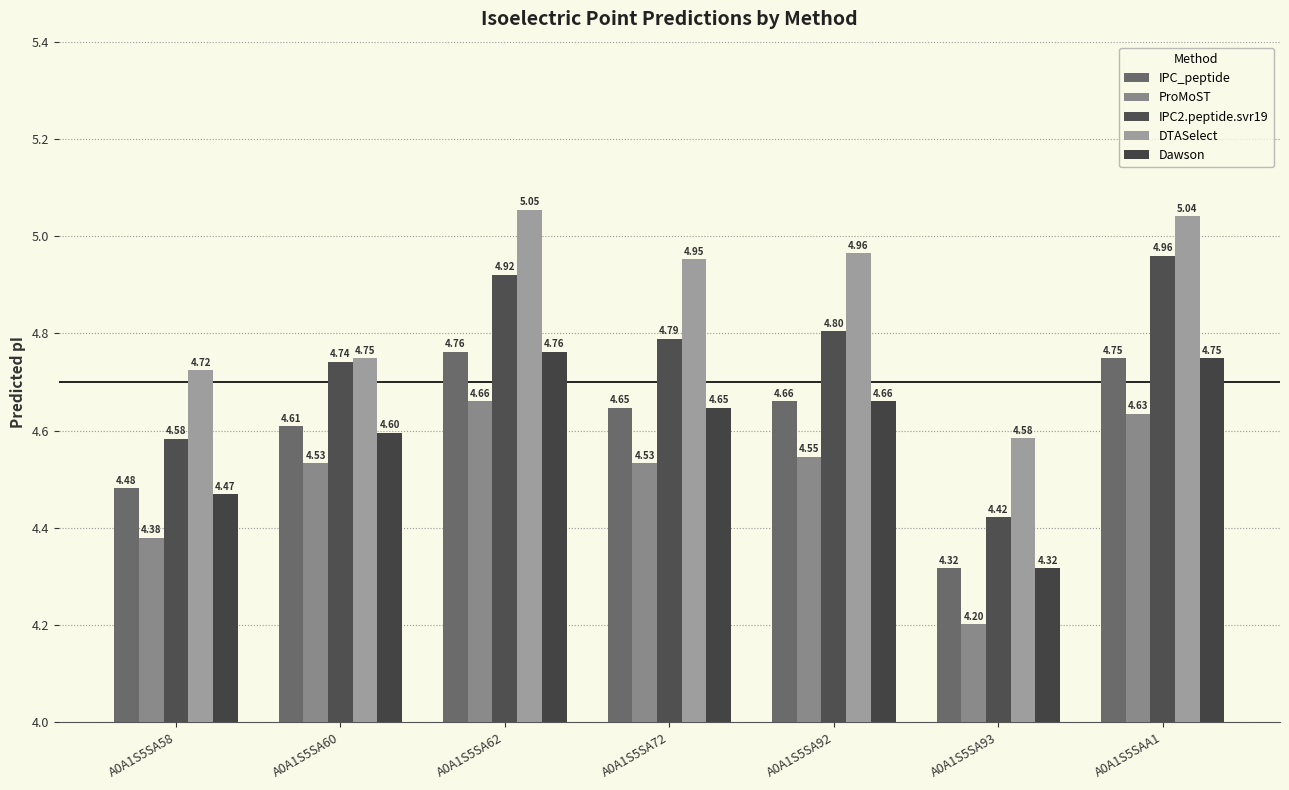

The value of ProMoST at A0A1S5SA62 is 4.7. True or false?

True